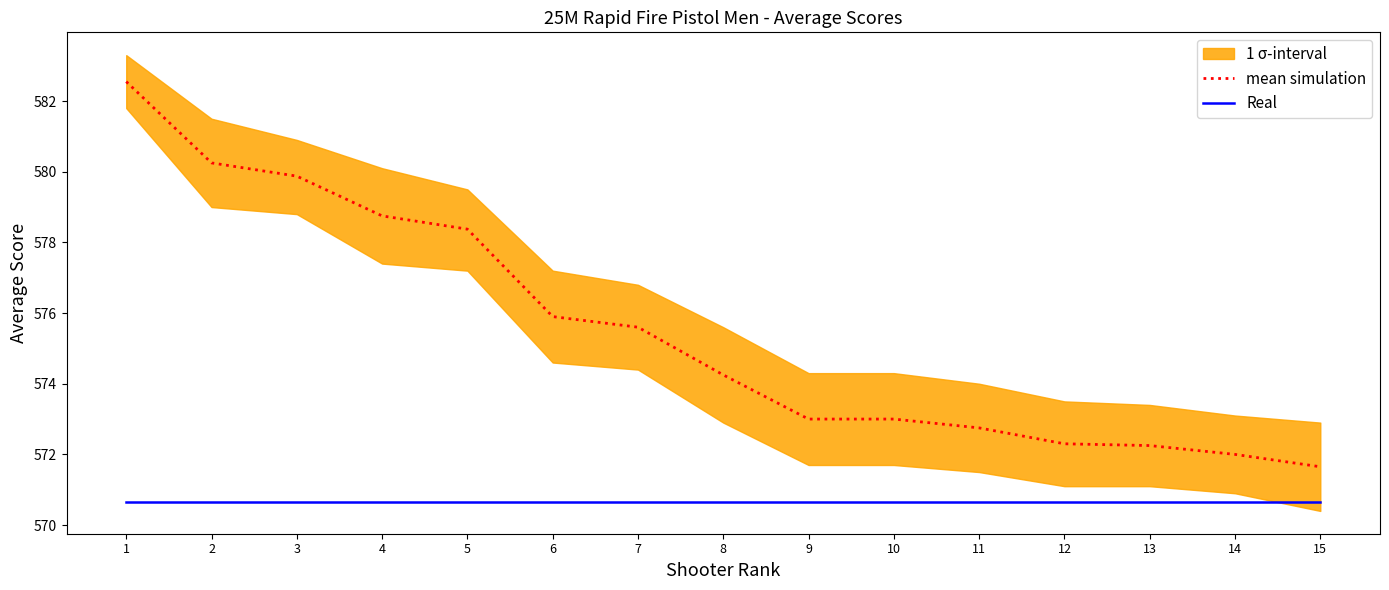

At which label is Real closest to 570?

1